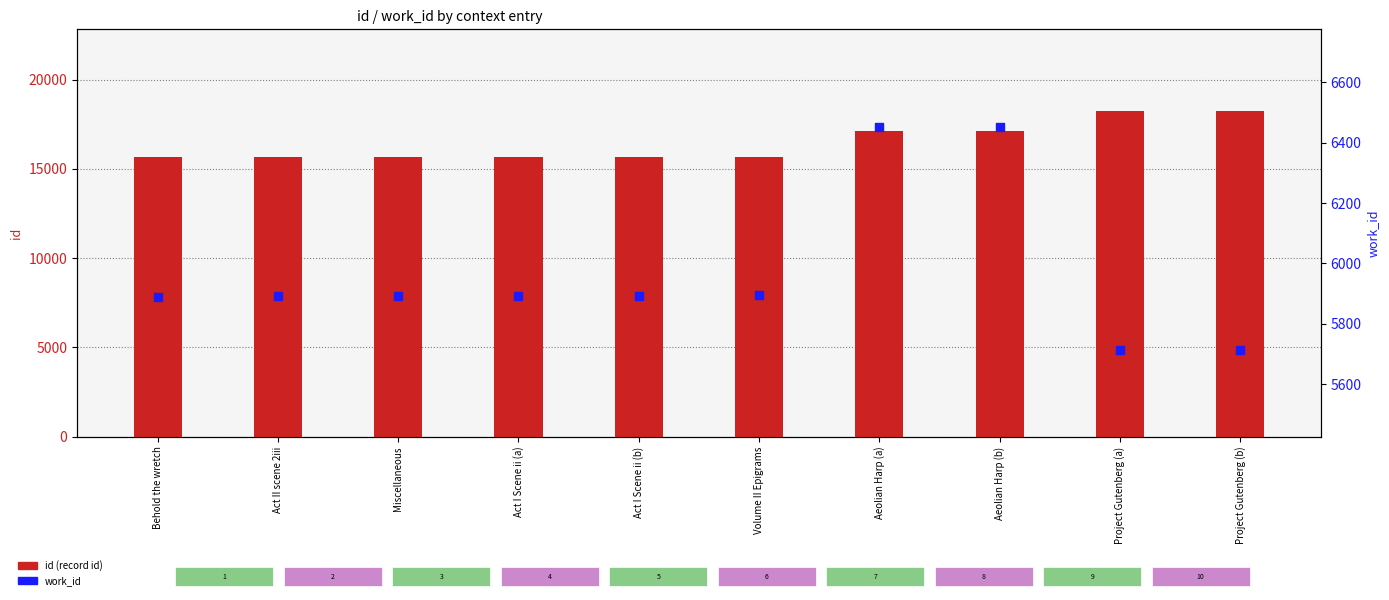

At how many categories does at least one series exceed 10231?

10